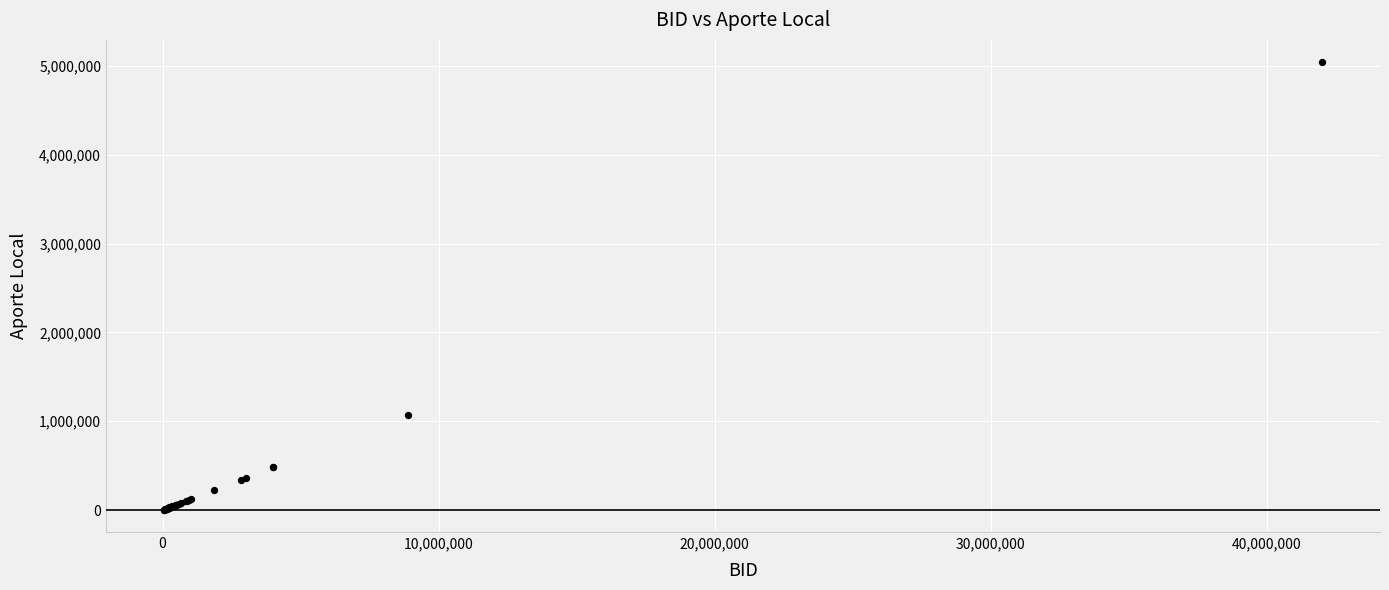

What Y value in the scatter plot is closest to 2522808?

1065960